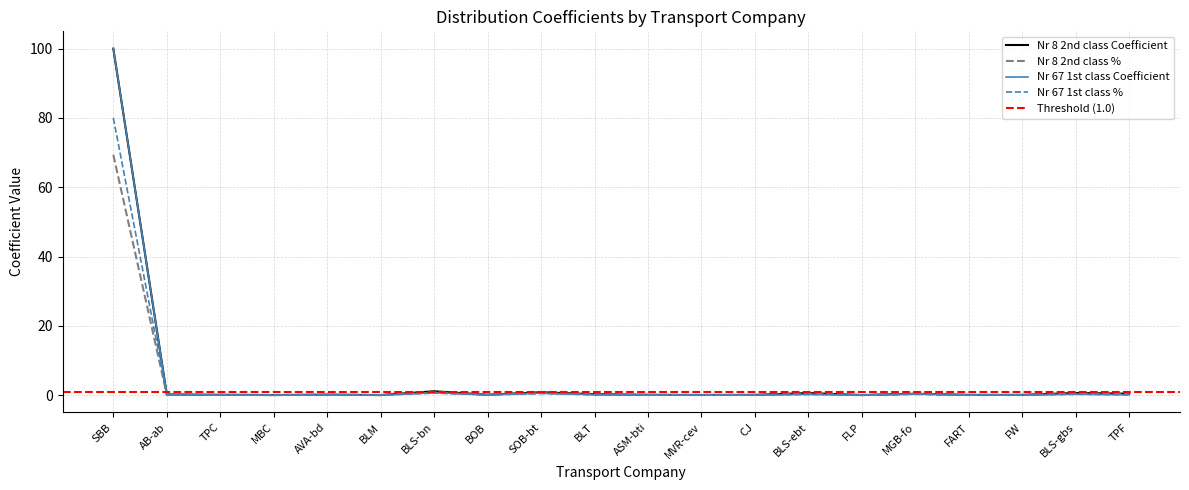

Does the chart display data point markers on the line(s)?

No